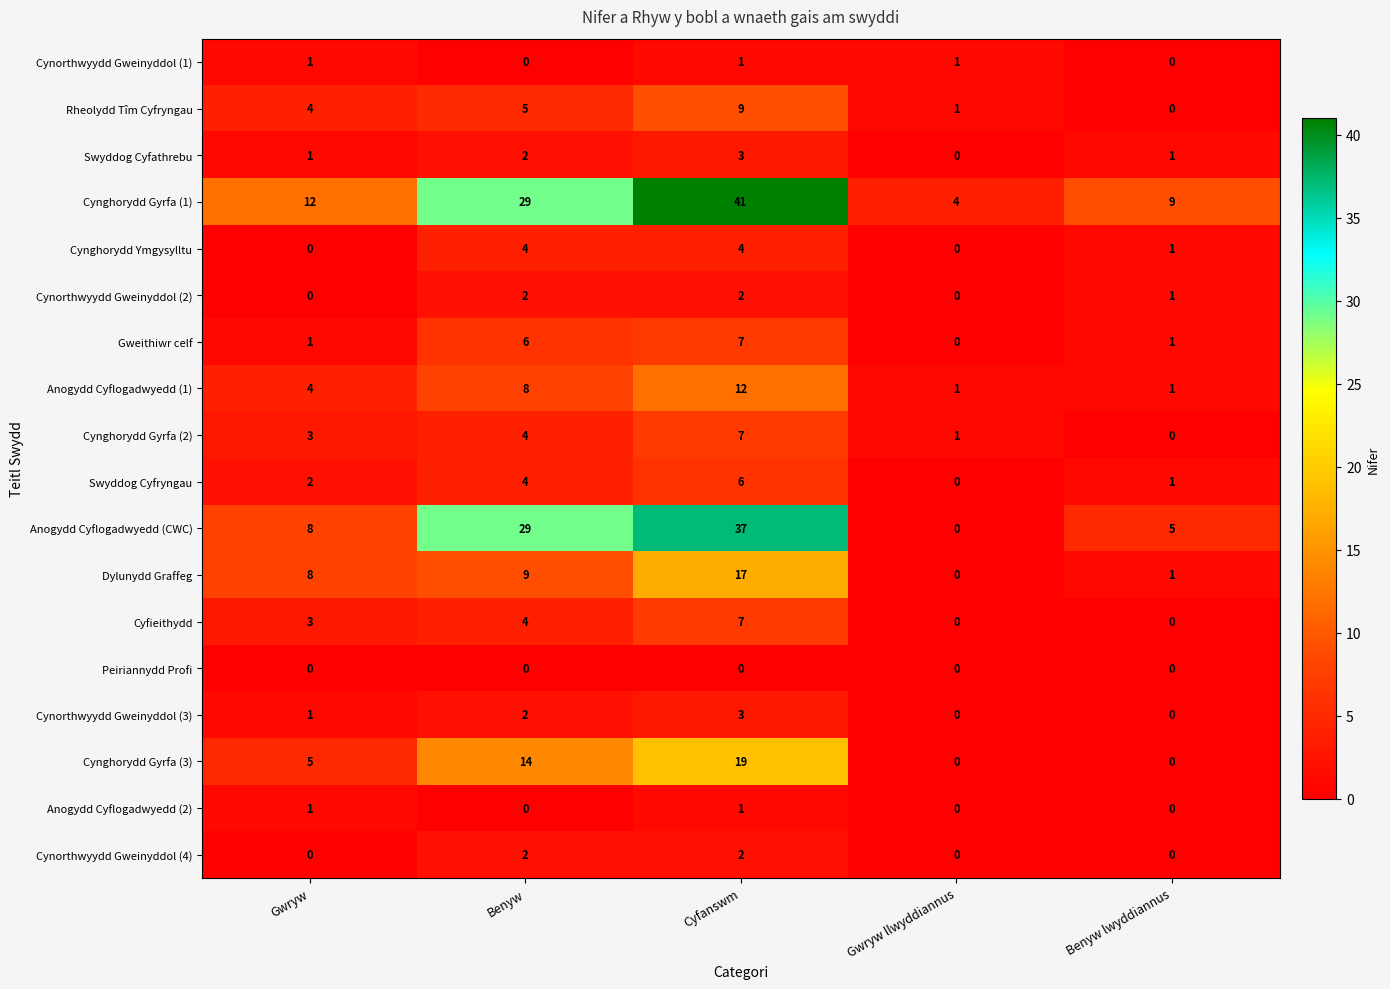

At which category is the sum across all series the highest?

Cyfanswm